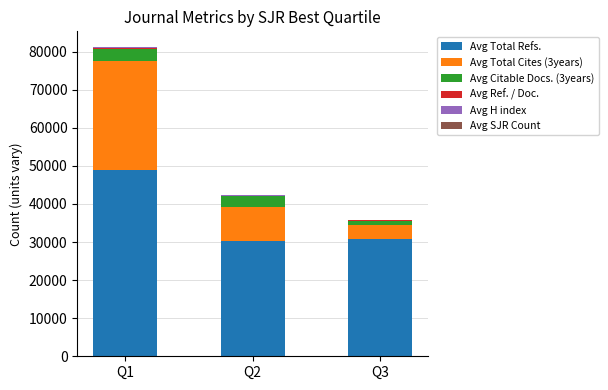

What is the maximum value for Avg Total Refs.?

48844